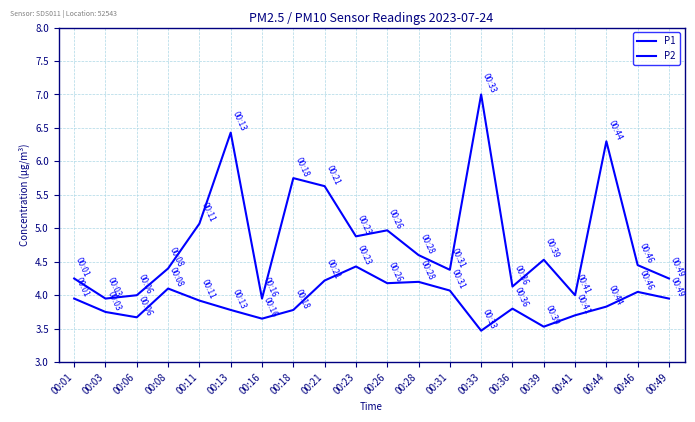

How many lines are shown in the chart?

2